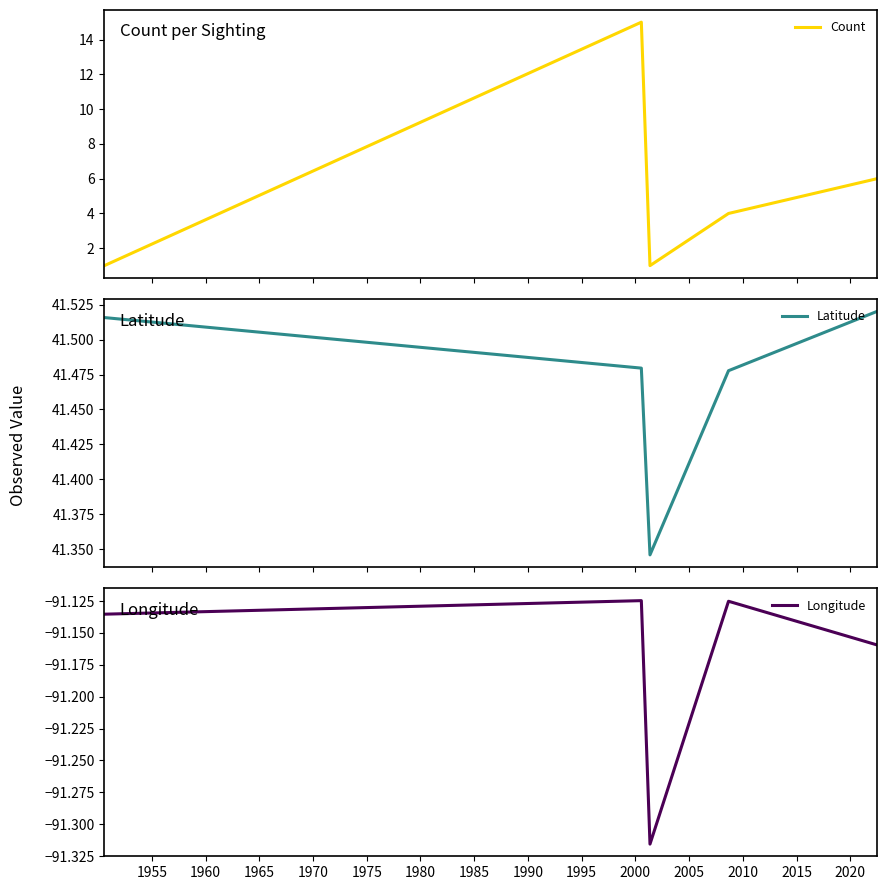

How many lines are shown in the chart?

3